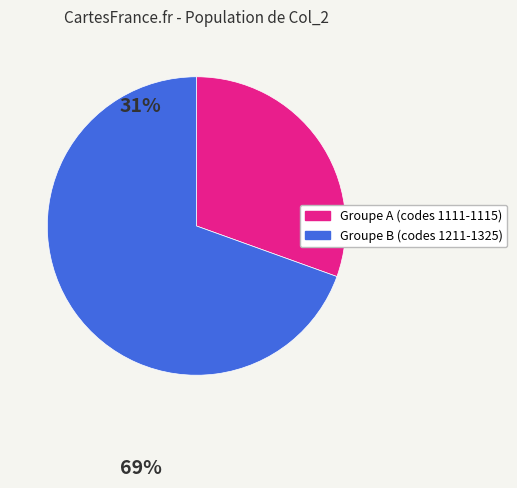

Is the sum of Groupe B (codes 1211-1325) and Groupe A (codes 1111-1115) greater than half?

Yes